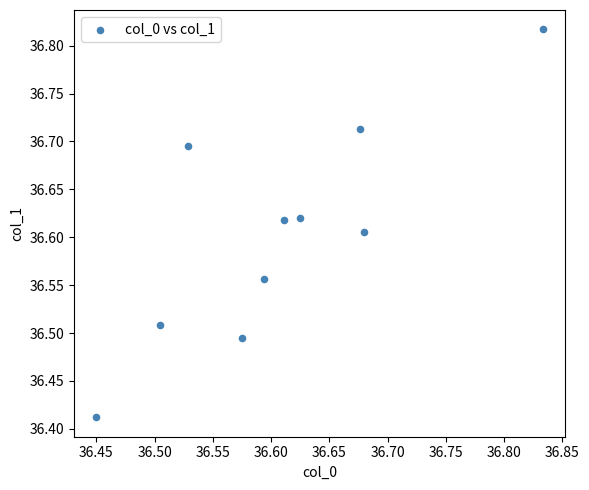

What is the range of X values (max minus min)?

0.4